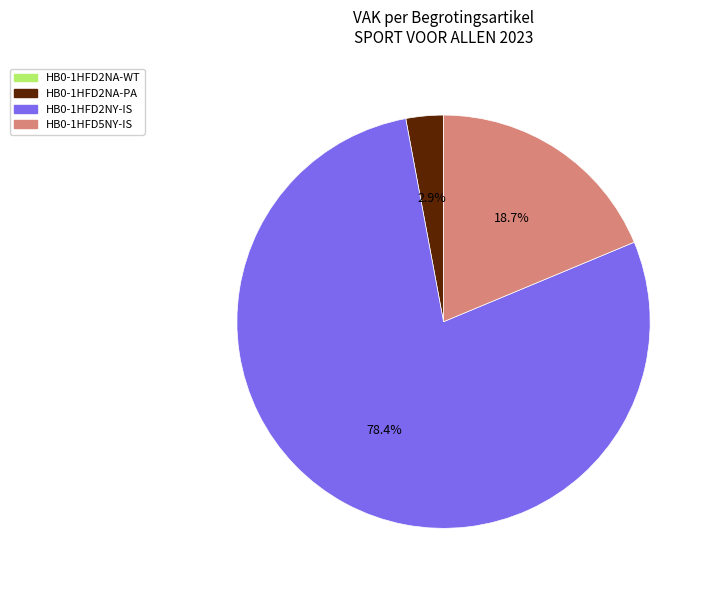

How much of the chart is everything except HB0-1HFD5NY-IS?

81.3%